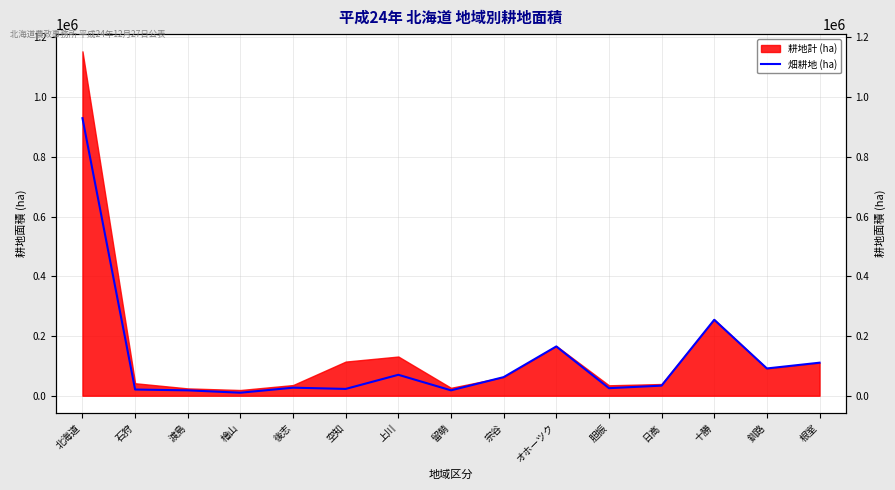

What is the minimum value shown in the chart?

10100